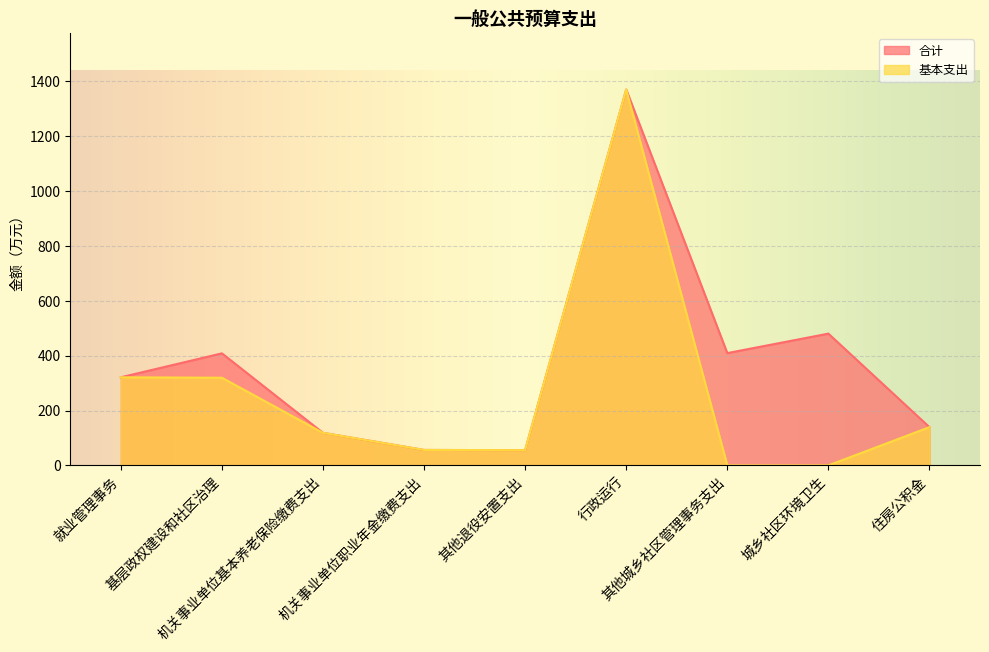

How many lines are shown in the chart?

2